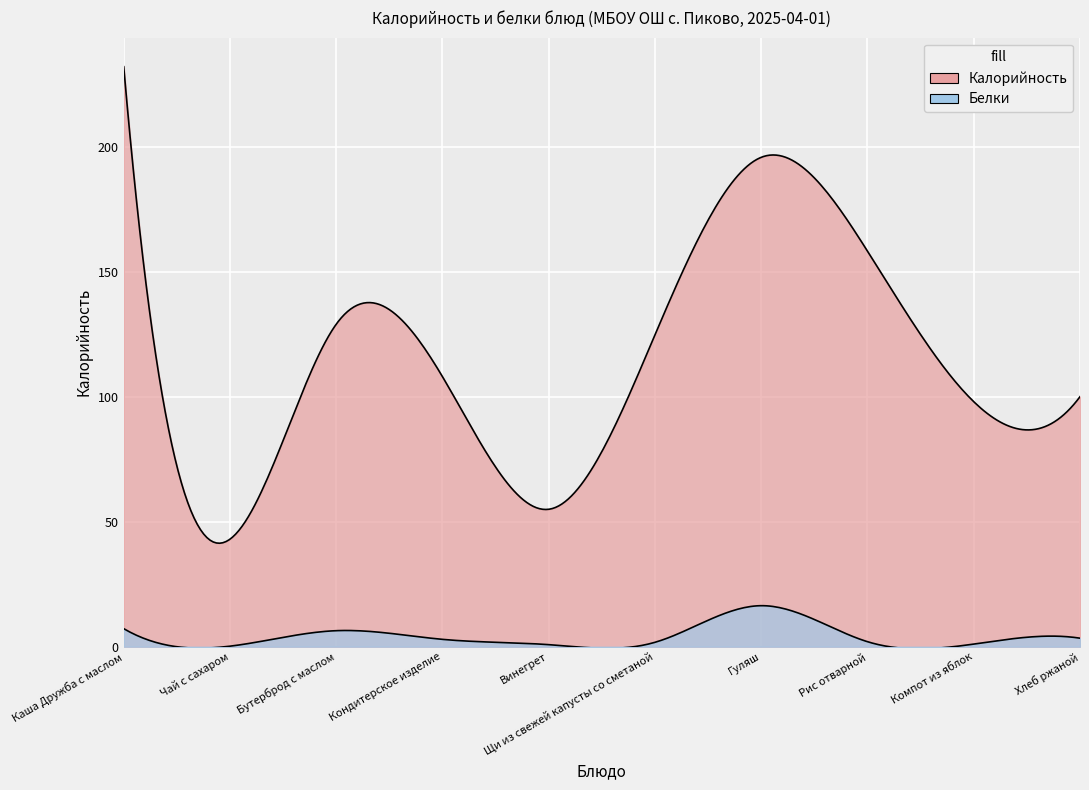

Reading left to right, transcribe all the data shown in this chart.

Калорийность: Каша Дружба с маслом=232.0	Чай с сахаром=43.0	Бутерброд с маслом=129.0	Кондитерское изделие=108.0	Винегрет=55.0	Щи из свежей капусты со сметаной=124.8	Гуляш=195.8	Рис отварной=158.2	Компот из яблок=98.0	Хлеб ржаной=100.0
Белки: Каша Дружба с маслом=7.2	Чай с сахаром=0.2	Бутерброд с маслом=6.4	Кондитерское изделие=2.9	Винегрет=0.8	Щи из свежей капусты со сметаной=1.8	Гуляш=16.4	Рис отварной=2.0	Компот из яблок=1.0	Хлеб ржаной=3.4